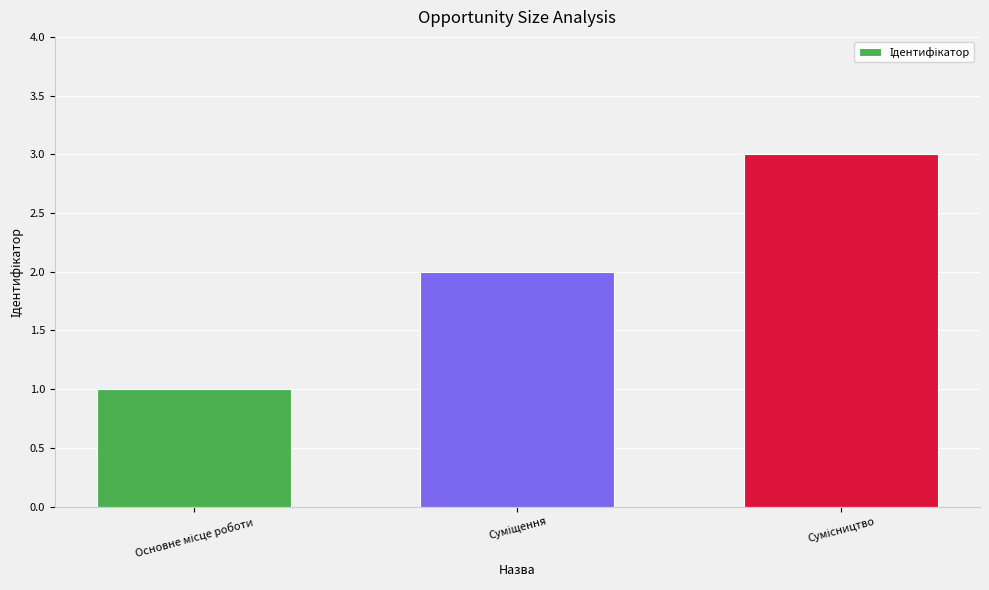

What is the greatest value displayed?

3